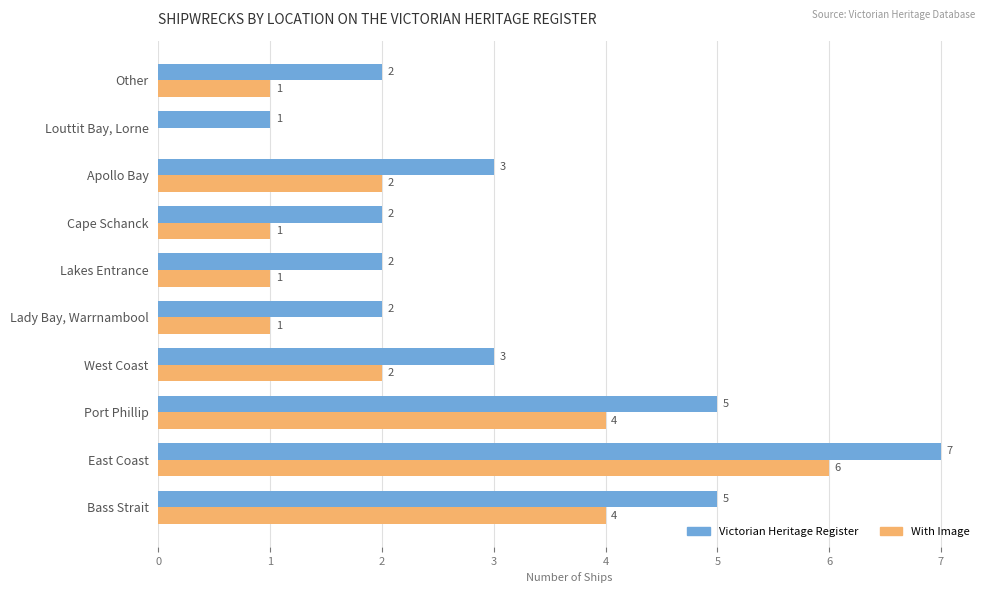

The value of With Image at Louttit Bay, Lorne is 0. True or false?

True